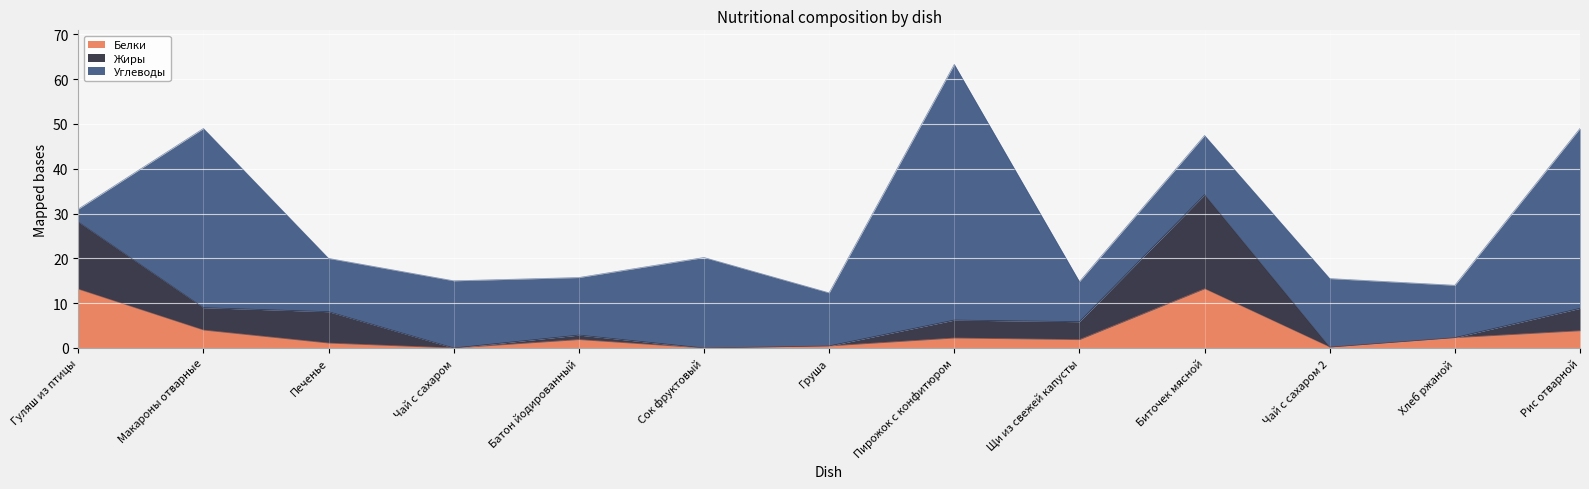

At which category is the sum across all series the highest?

Пирожок с конфитюром